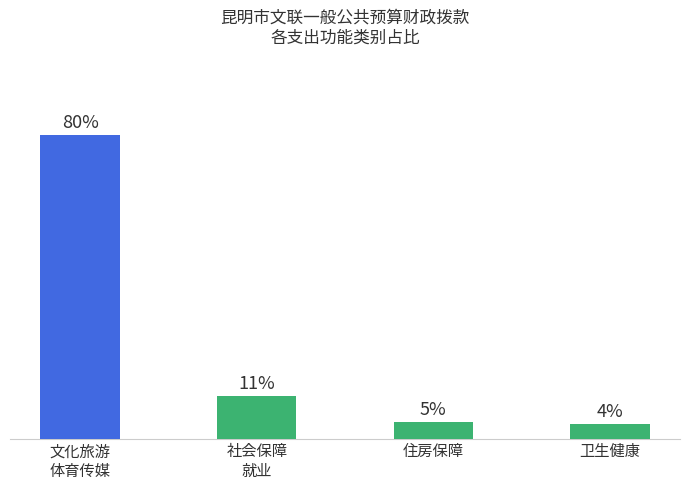

Approximately how many times larger is the value at 文化旅游
体育传媒 compared to 卫生健康?

21.2